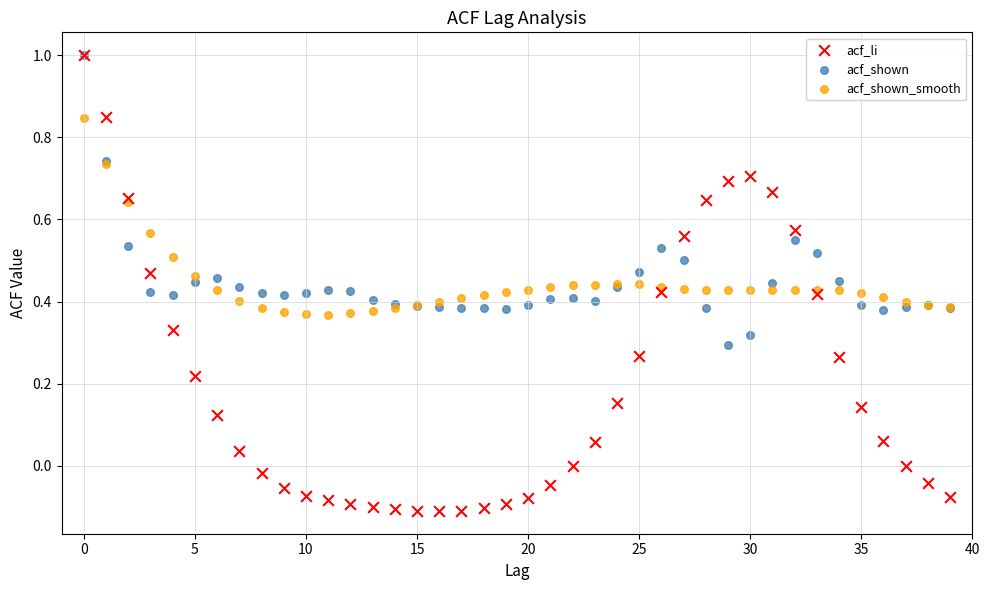

Which series reaches the minimum Y coordinate?

acf_li